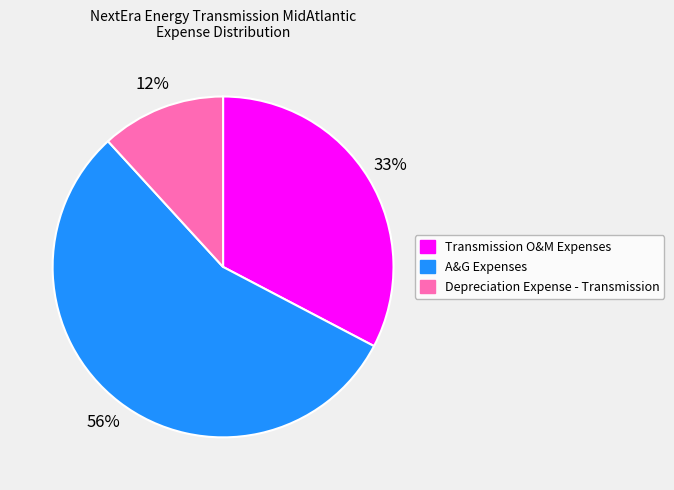

To the nearest percent, what is the combined percentage of Transmission O&M Expenses and A&G Expenses?

88%